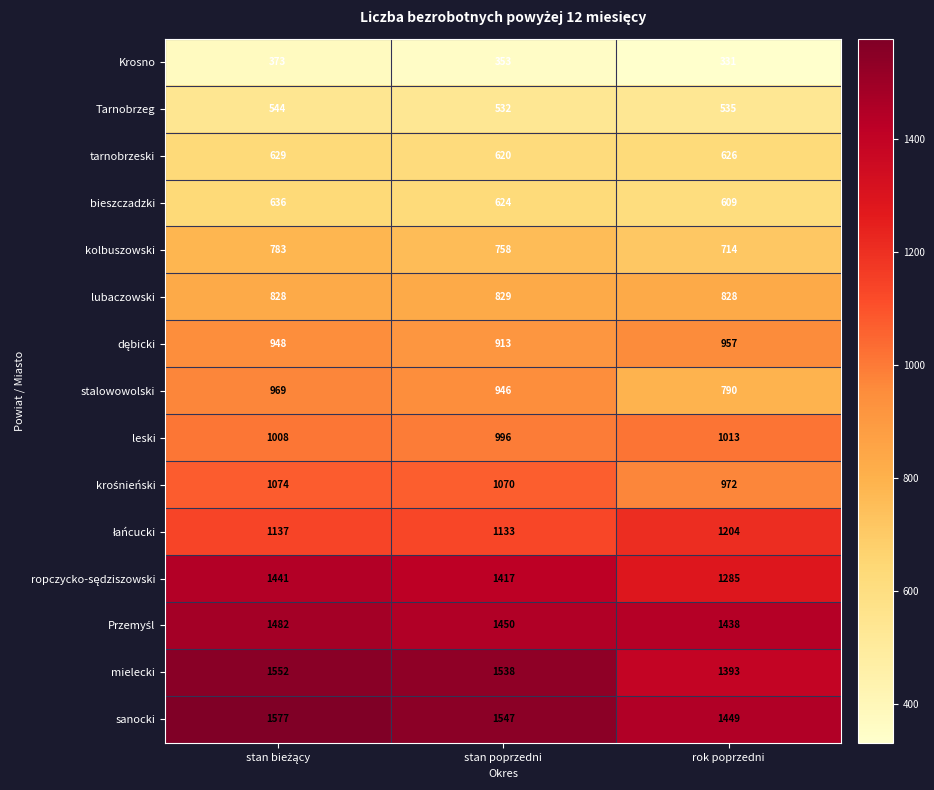

What is the average value of the leski series?

1006